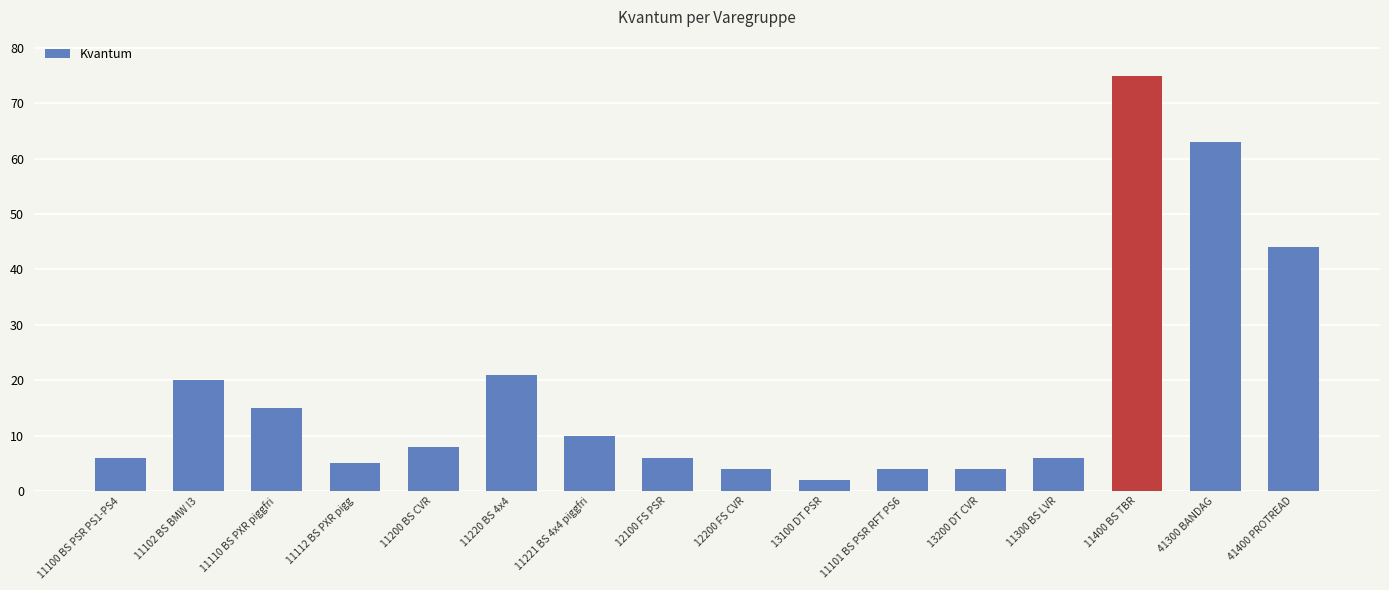

The value at 13100 DT PSR is 2. True or false?

True